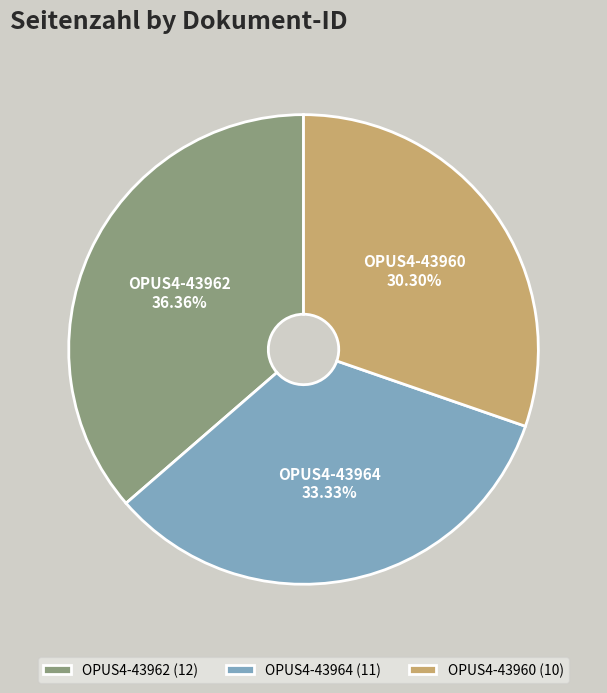

What percentage is the OPUS4-43960 slice, to the nearest percent?

30%